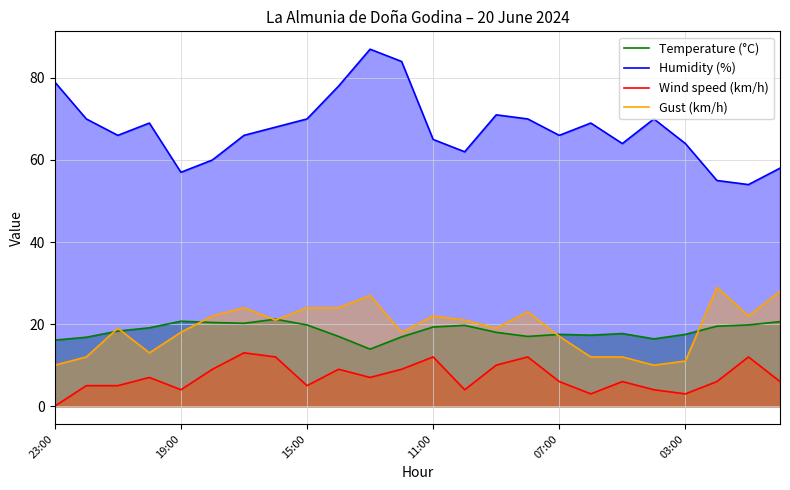

Which series has the widest spread of values?

Humidity (%)